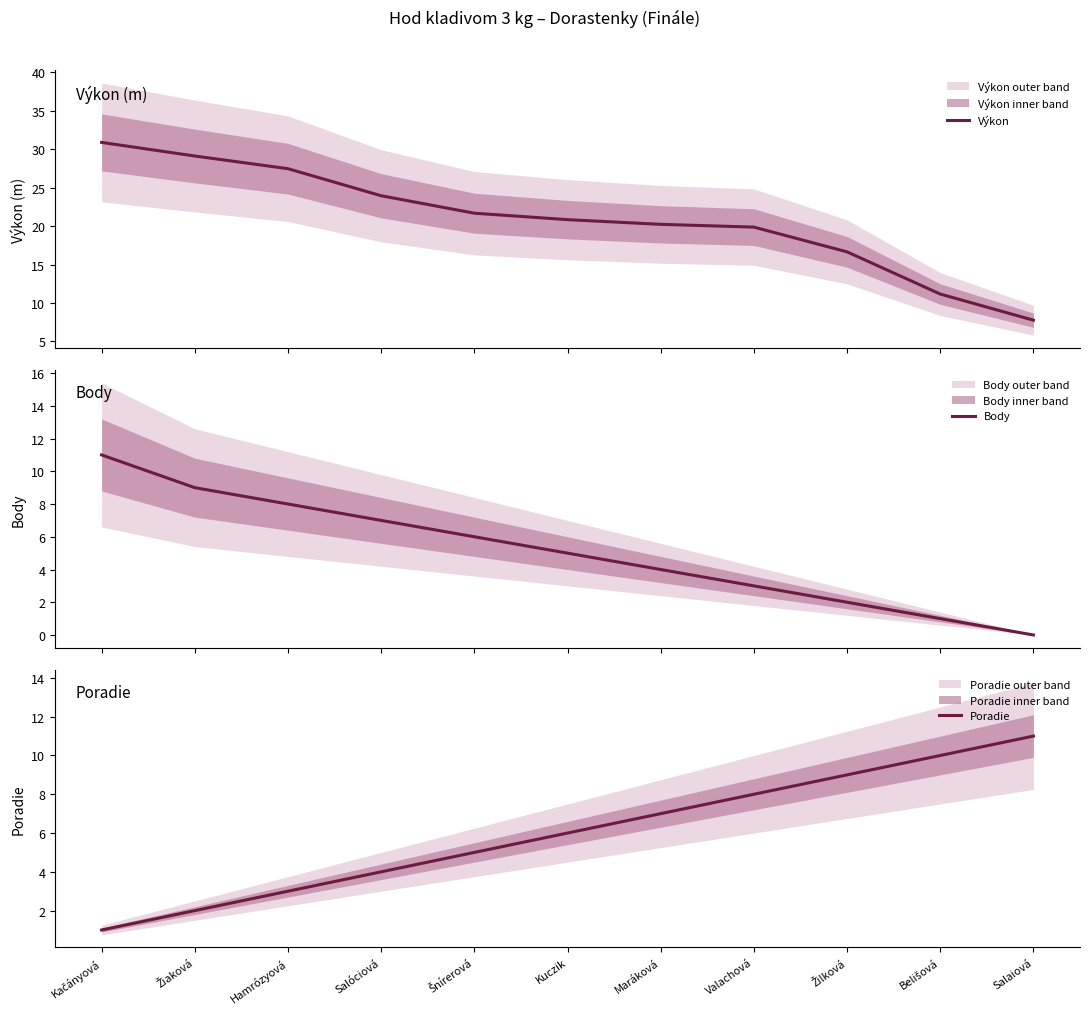

Which series has the largest range (max minus min)?

Výkon